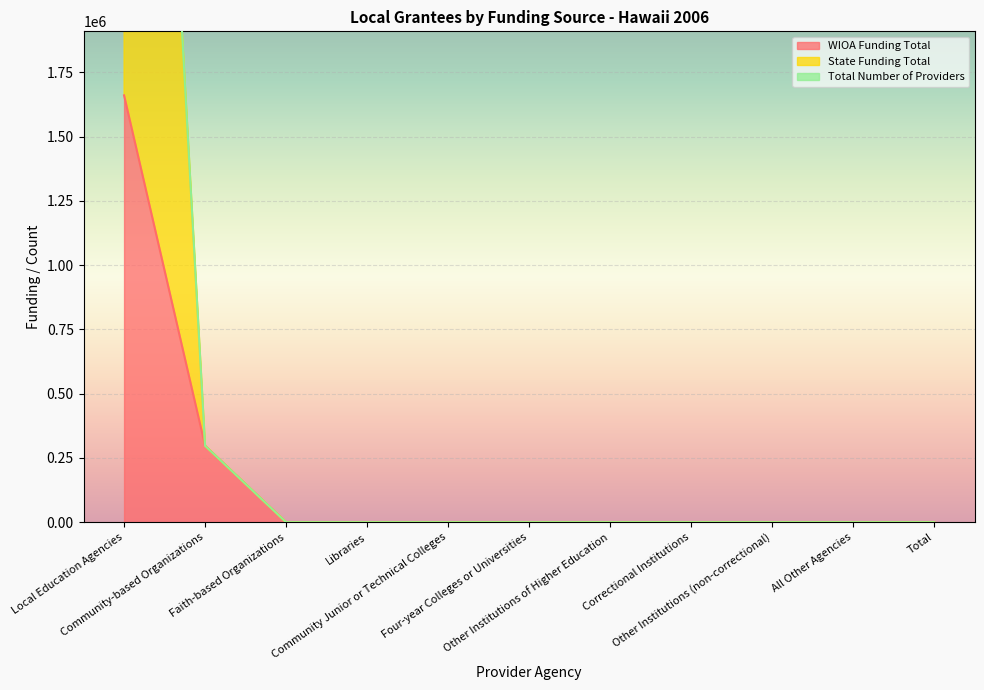

What is the difference between the second highest and minimum values in the State Funding Total series?

297258